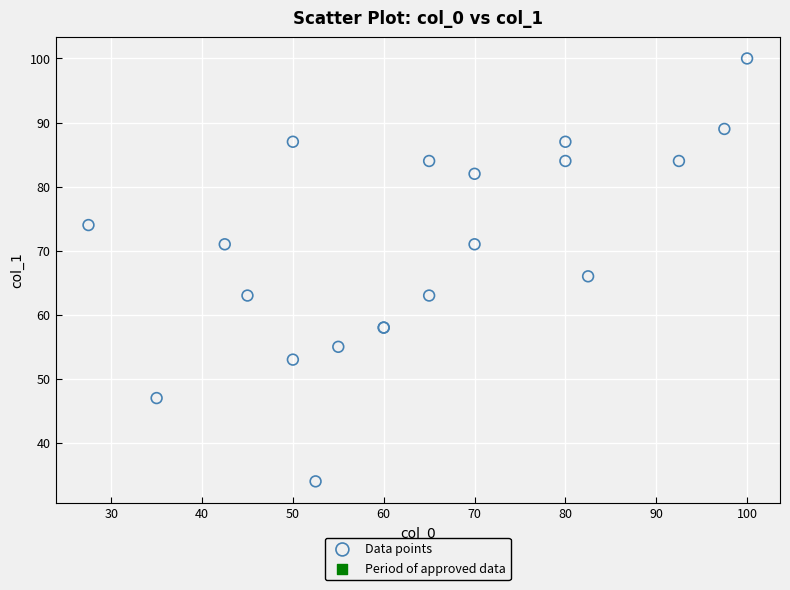

What Y value in the scatter plot is closest to 67?

66